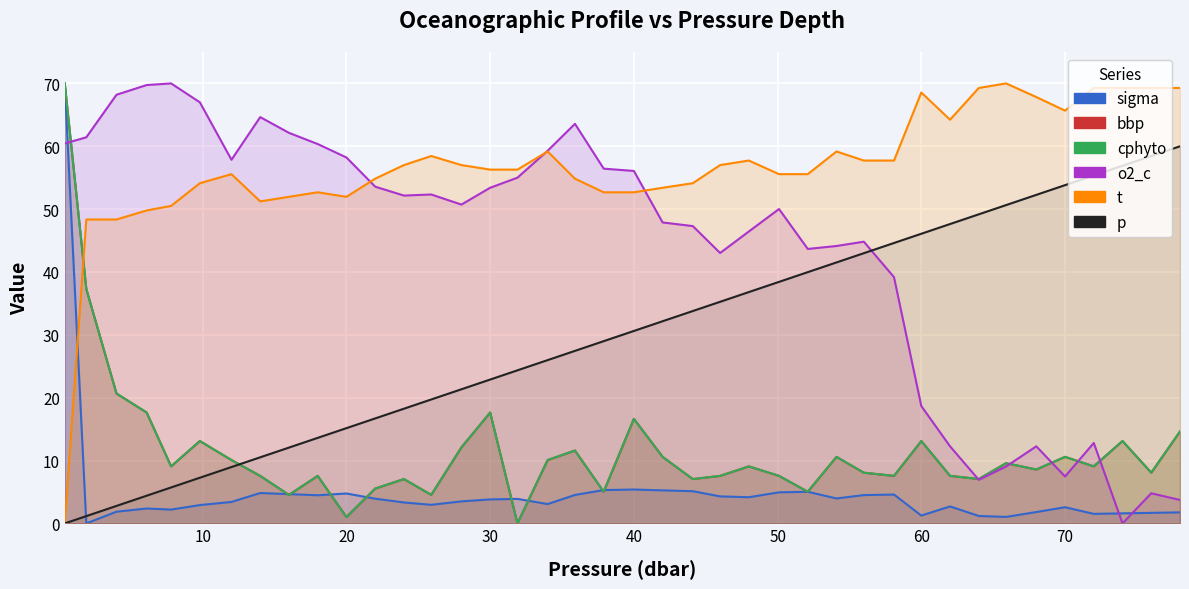

How many data points in cphyto are above 9?

21